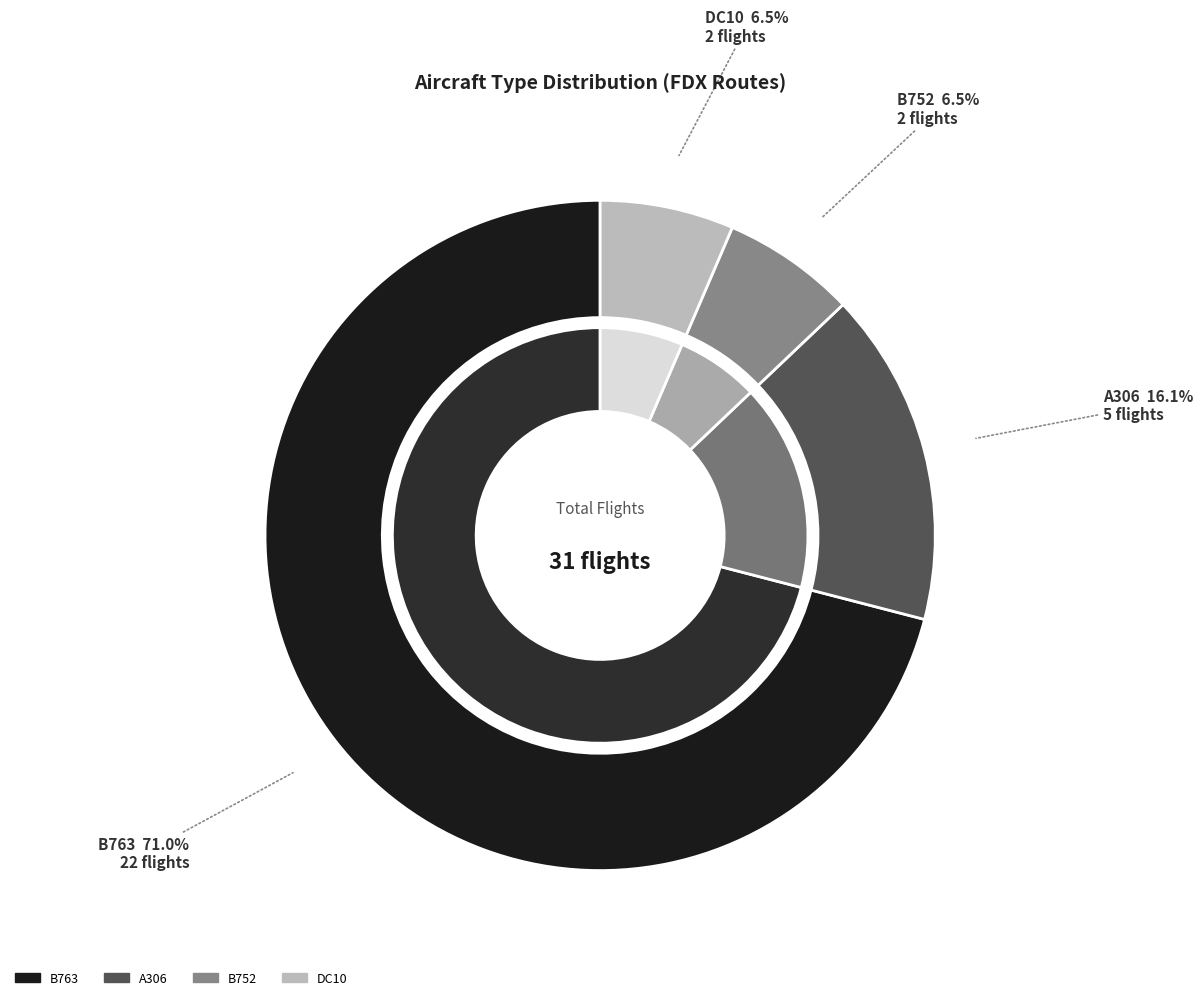

Does DC10 represent more than half of the total?

No